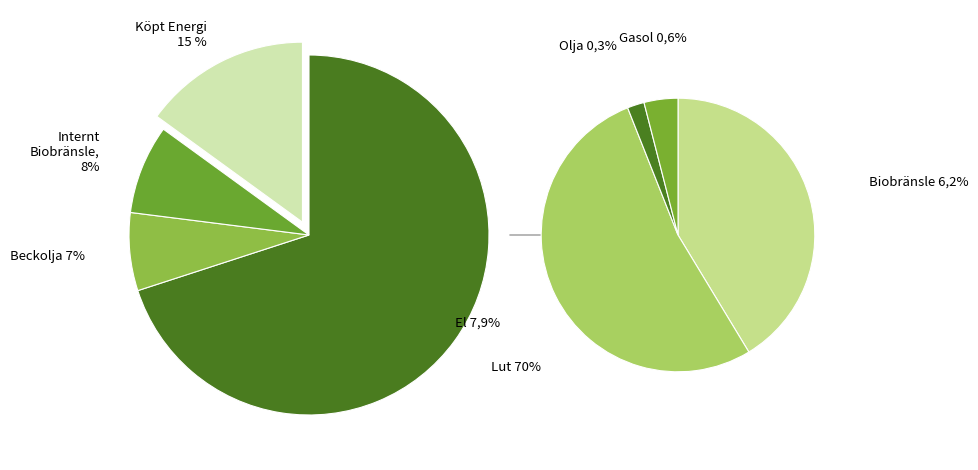

Is it true that 1 is 20% of the pie?

False